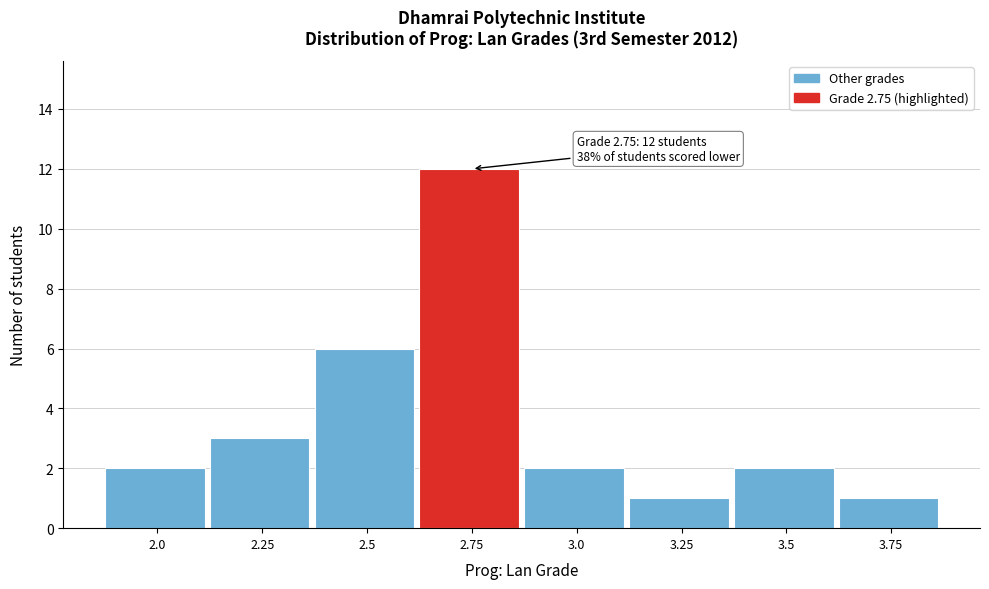

Reading left to right, transcribe all the data shown in this chart.

2.0=2	2.25=3	2.5=6	2.75=12	3.0=2	3.25=1	3.5=2	3.75=1